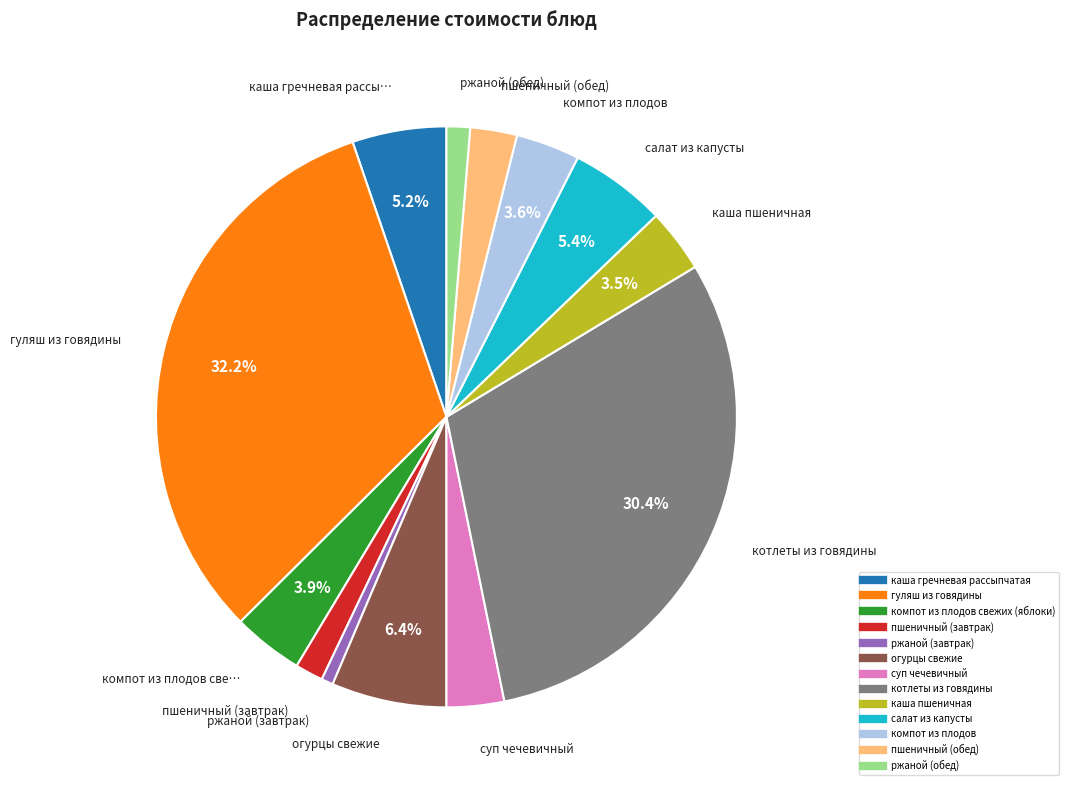

How many slices are in this pie chart?

13